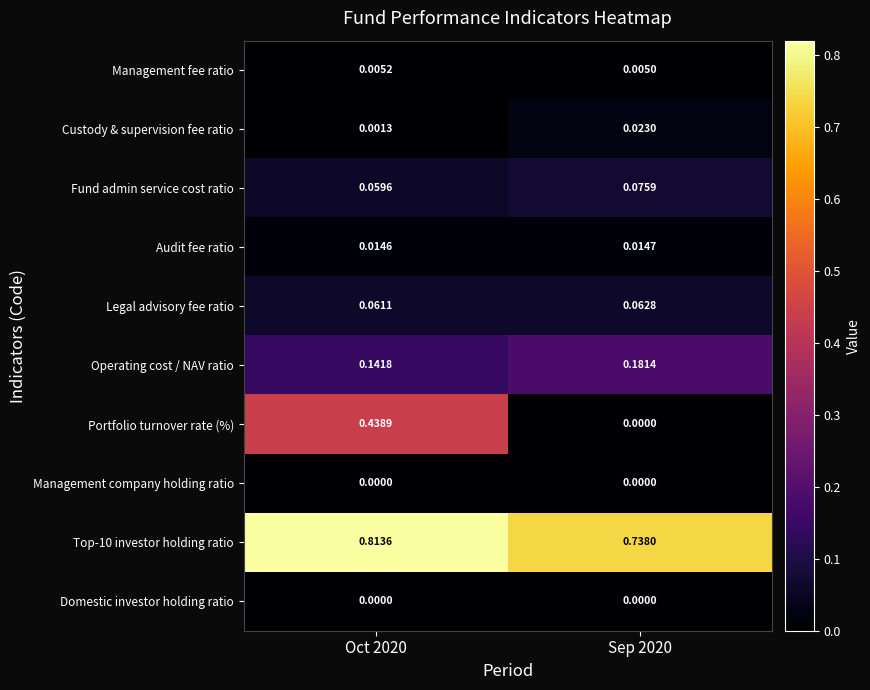

Which series changed the most between Oct 2020 and Sep 2020?

Portfolio turnover rate (%)